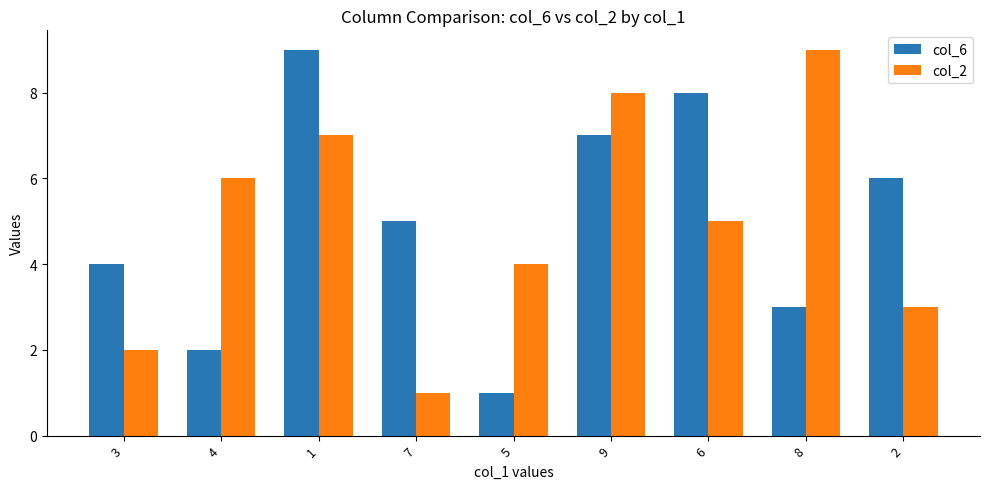

What is the difference between the highest and lowest values at 3?

2